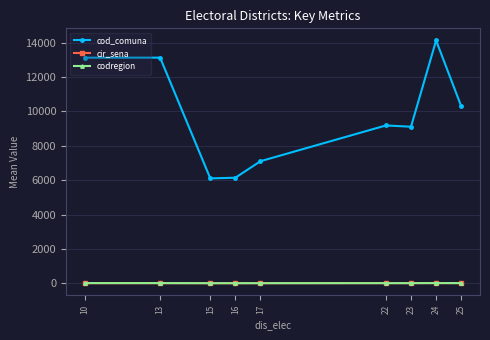

At which label does codregion first exceed 9?

10